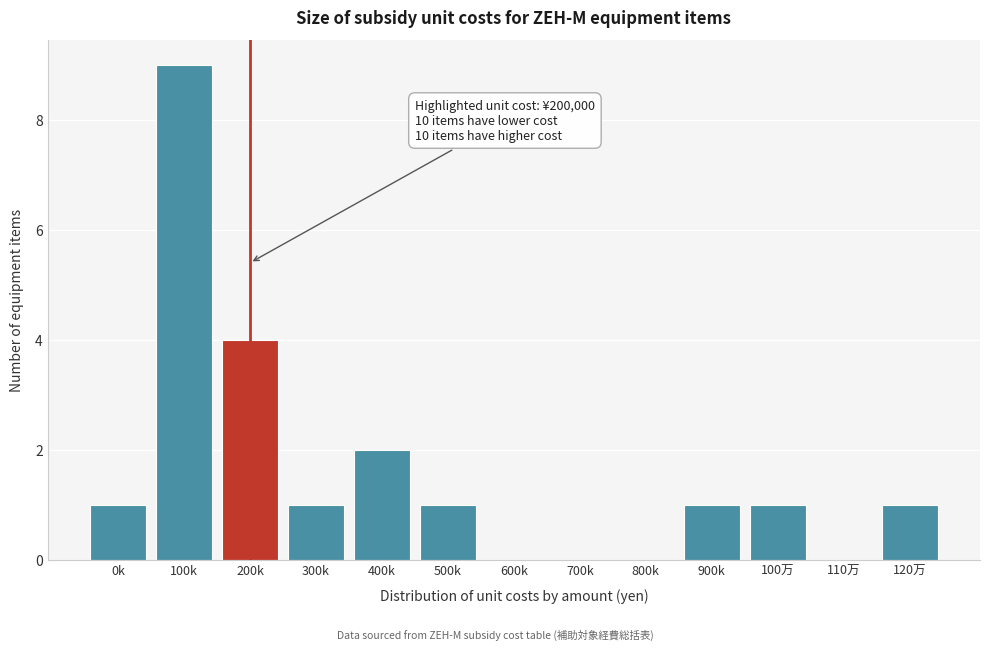

Reading right to left, list all the values displayed in this chart.

120万=1	110万=0	100万=1	900k=1	800k=0	700k=0	600k=0	500k=1	400k=2	300k=1	200k=4	100k=9	0k=1